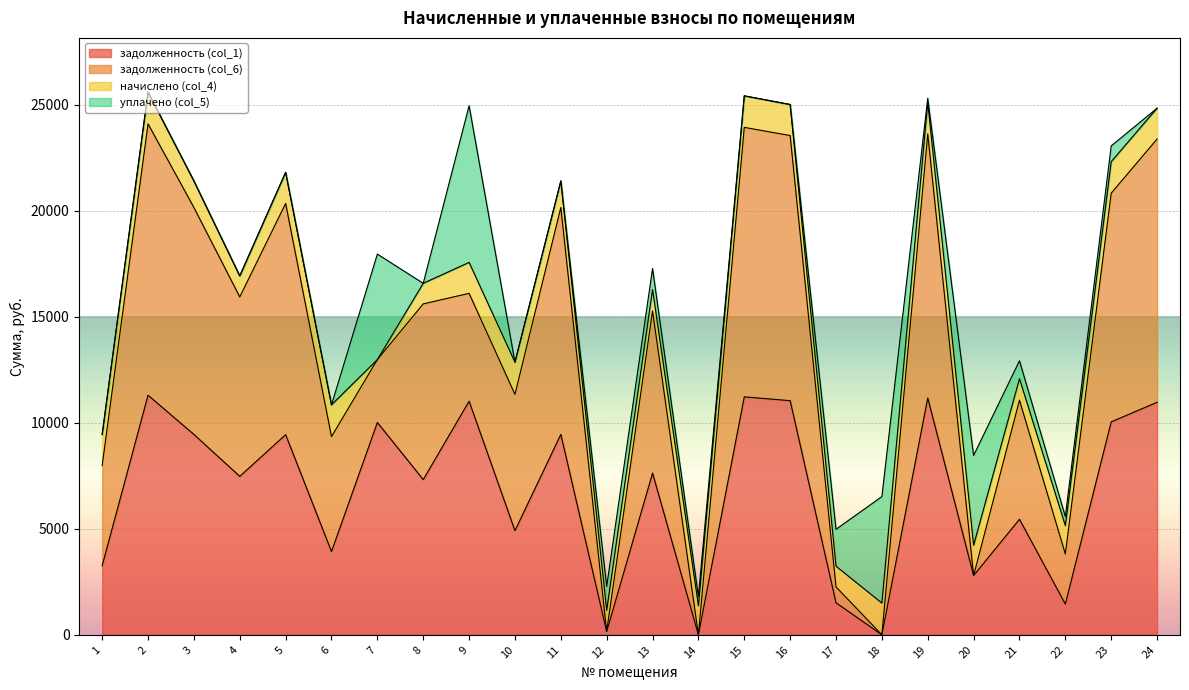

Reading left to right, extract all data points from this chart.

задолженность (col_1): 1=3258.4	2=11299.2	3=9450.2	4=7472.9	5=9438.9	6=3925.7	7=10015.2	8=7318.8	9=11016.7	10=4911.4	11=9450.2	12=153.5	13=7627.0	14=0.0	15=11222.2	16=11042.4	17=1511.4	18=0.0	19=11170.8	20=2796.3	21=5447.9	22=1448.4	23=10042.3	24=10965.4
задолженность (col_6): 1=4724.6	2=12796.1	3=10702.2	4=8462.9	5=10905.2	6=5422.6	7=2964.4	8=8288.4	9=5087.0	10=6428.7	11=10702.2	12=10.3	13=7647.4	14=0.0	15=12708.8	16=12505.3	17=748.3	18=0.0	19=12455.2	20=0.0	21=5616.9	22=2360.0	23=10785.9	24=12418.0
начислено (col_4): 1=1466.3	2=1496.9	3=1252.0	4=990.0	5=1466.3	6=1496.9	7=-2075.5	8=969.6	9=1459.4	10=1517.3	11=1252.0	12=990.0	13=1010.4	14=1374.4	15=1486.7	16=1462.9	17=976.4	18=1496.9	19=1479.9	20=1428.8	21=1013.8	22=1340.4	23=1486.7	24=1452.7
уплачено (col_5): 1=0.0	2=0.0	3=0.0	4=0.0	5=0.0	6=0.0	7=4975.3	8=0.0	9=7389.2	10=0.0	11=0.0	12=1133.2	13=990.0	14=436.3	15=0.0	16=0.0	17=1739.6	18=5022.9	19=195.4	20=4235.2	21=844.9	22=428.8	23=743.1	24=0.0